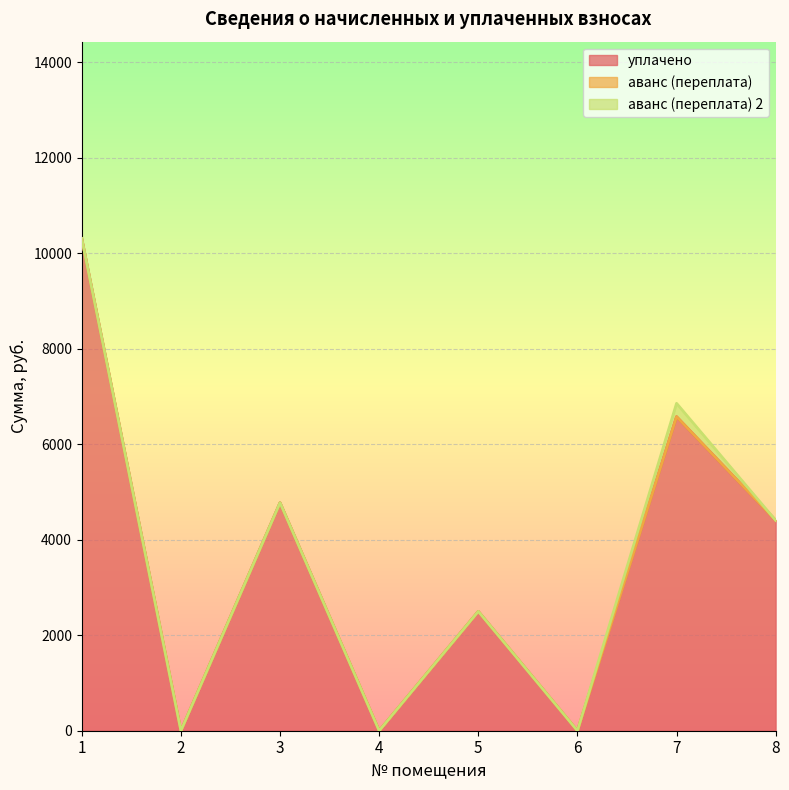

Does the chart display data point markers on the line(s)?

No